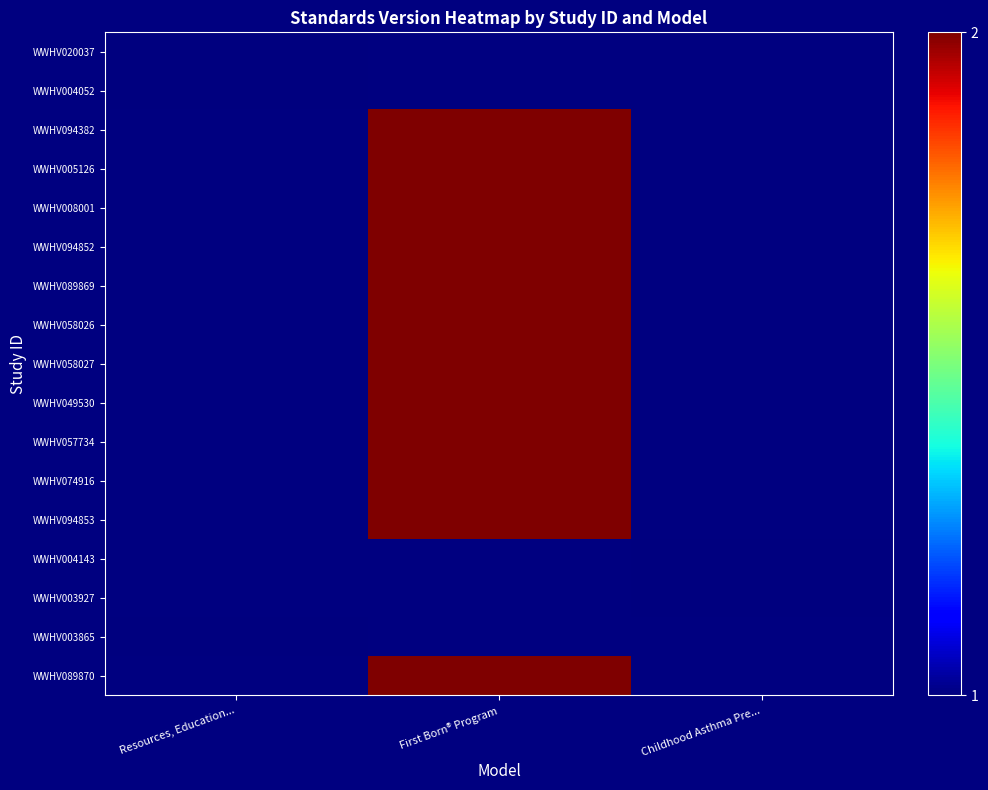

List the series in order of their peak value, highest first.

WWHV020037, WWHV004052, WWHV094382, WWHV005126, WWHV008001, WWHV094852, WWHV089869, WWHV058026, WWHV058027, WWHV049530, WWHV057734, WWHV074916, WWHV094853, WWHV004143, WWHV003927, WWHV003865, WWHV089870